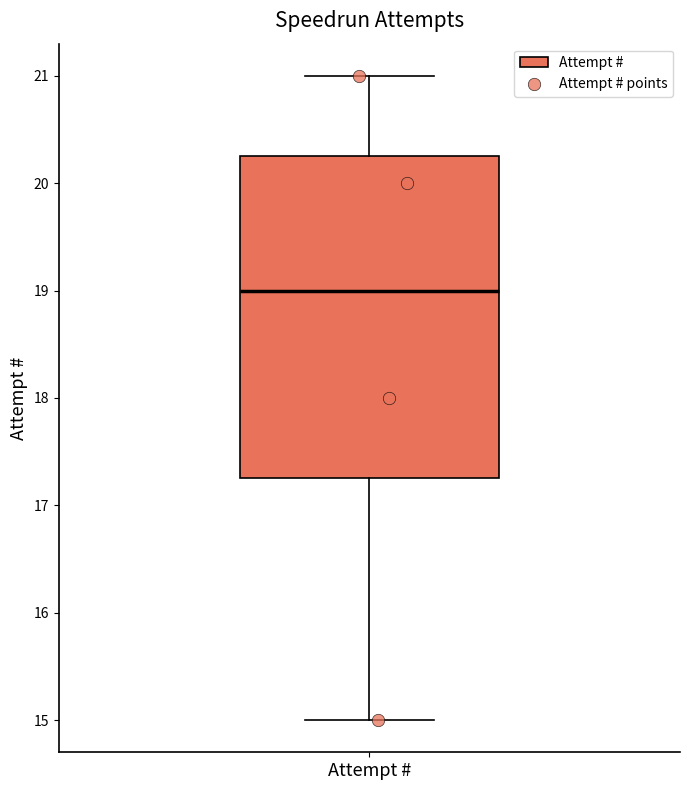

Read this box plot against the y-axis: the position of the median line, the range covered by the box, and the ends of both whiskers. The values are not printed on the chart, so give them approximately, as read against the axis.

median 19.0, box 17.3 to 20.3, whiskers 15.0 to 21.0